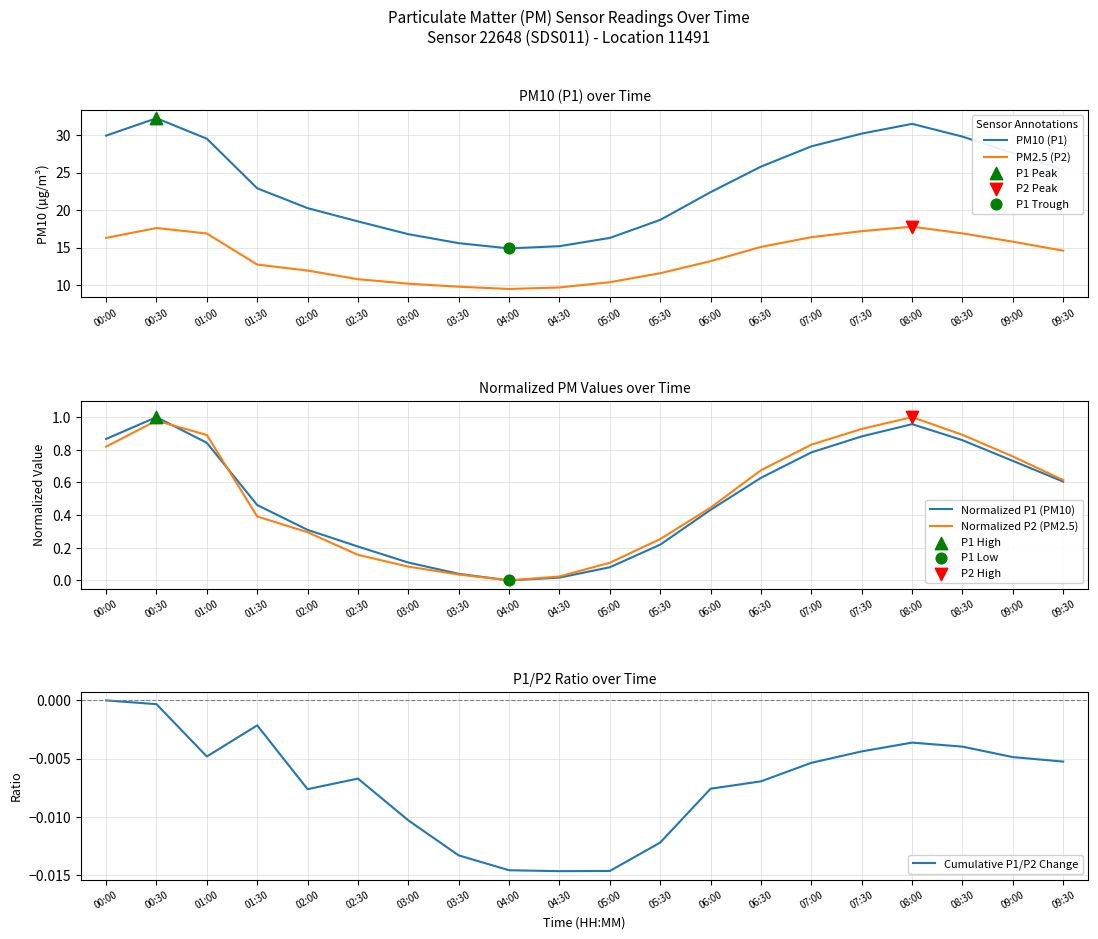

Is the value of Cumulative P1/P2 Change at 07:00 greater than the value of Normalized P1 (PM10) at 07:30?

No